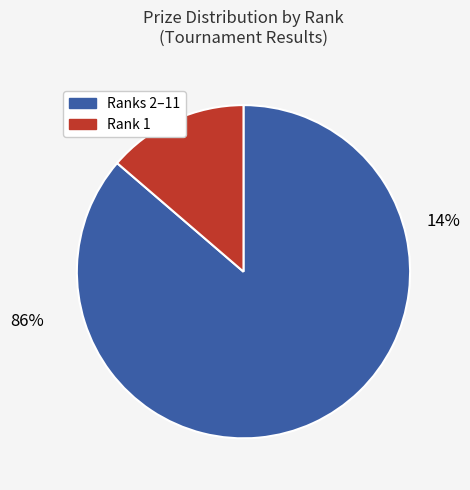

The 7 slice represents 18% of the pie. True or false?

False